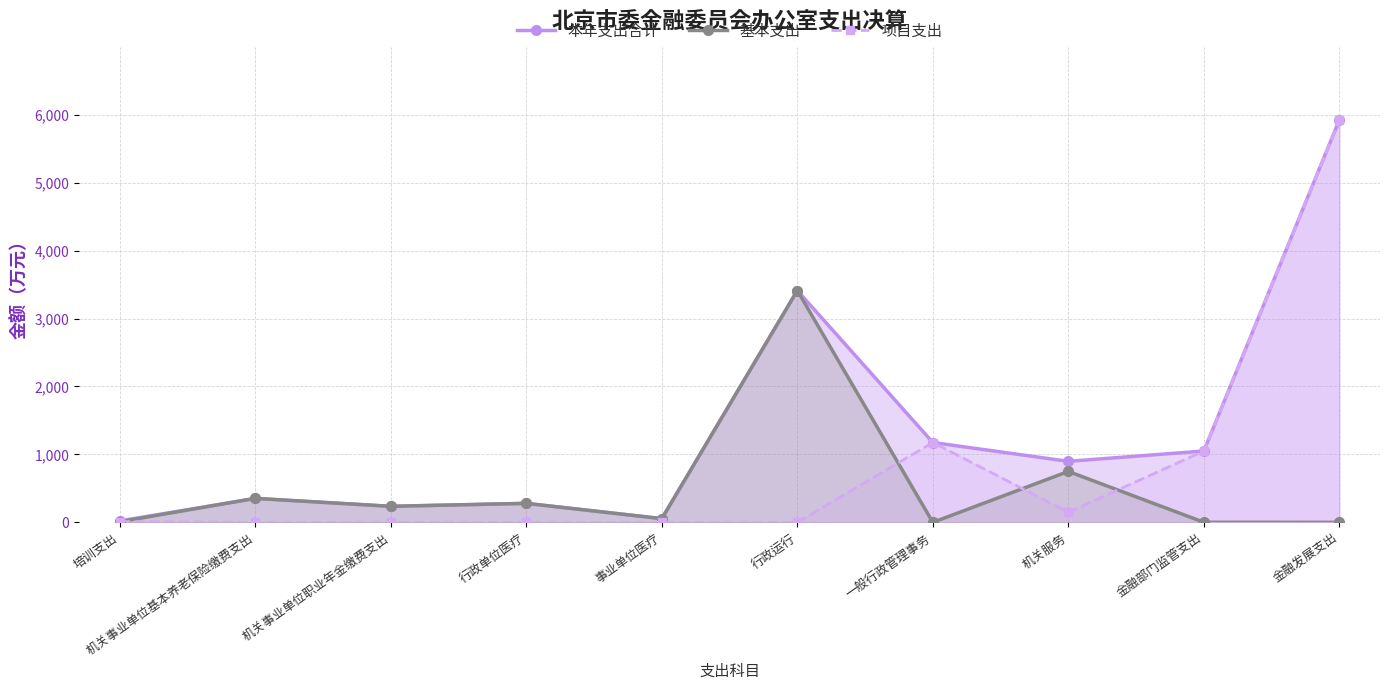

What is the difference between the maximum and minimum values in the 基本支出 series?

3411.6